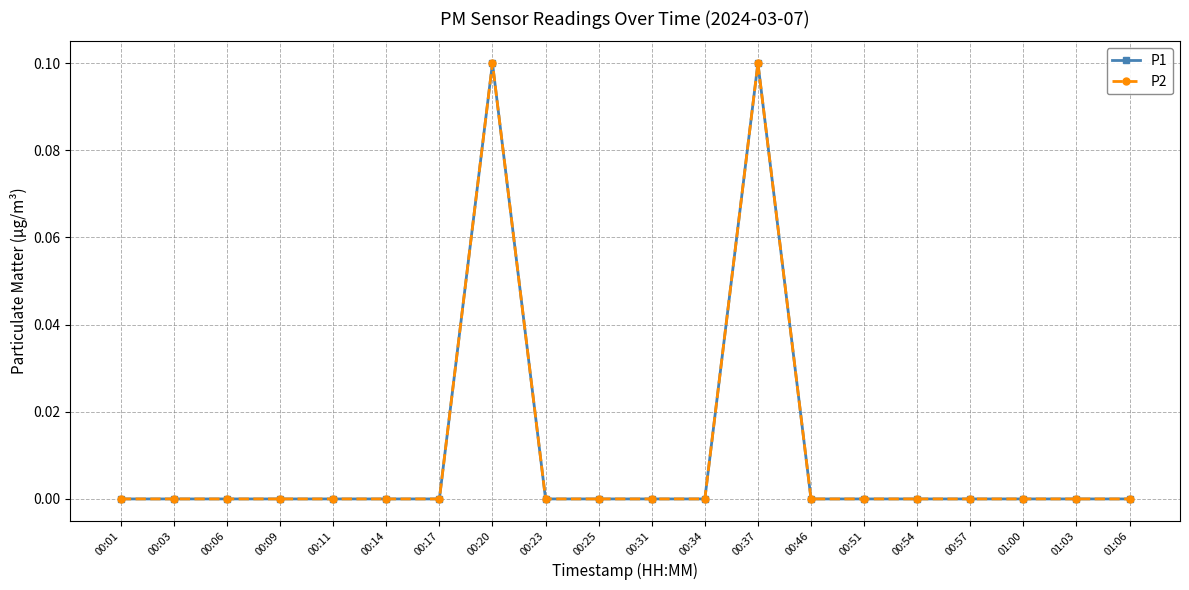

At which category is the sum across all series the highest?

00:20